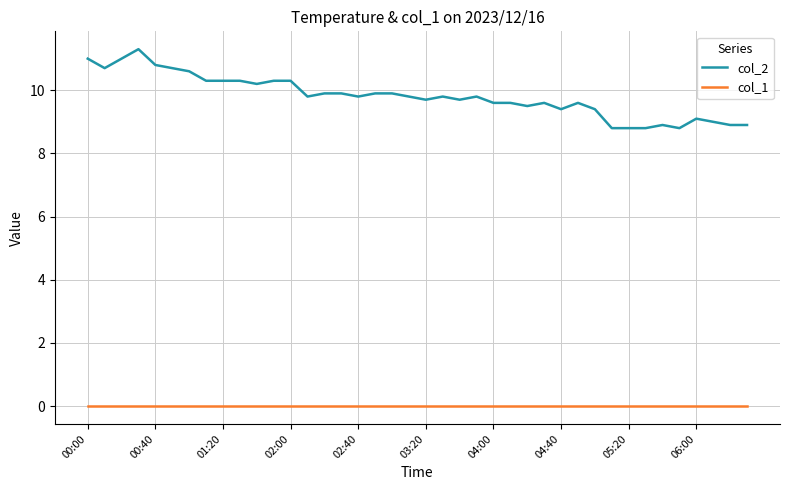

List the series in order of their overall mean, lowest first.

col_1, col_2